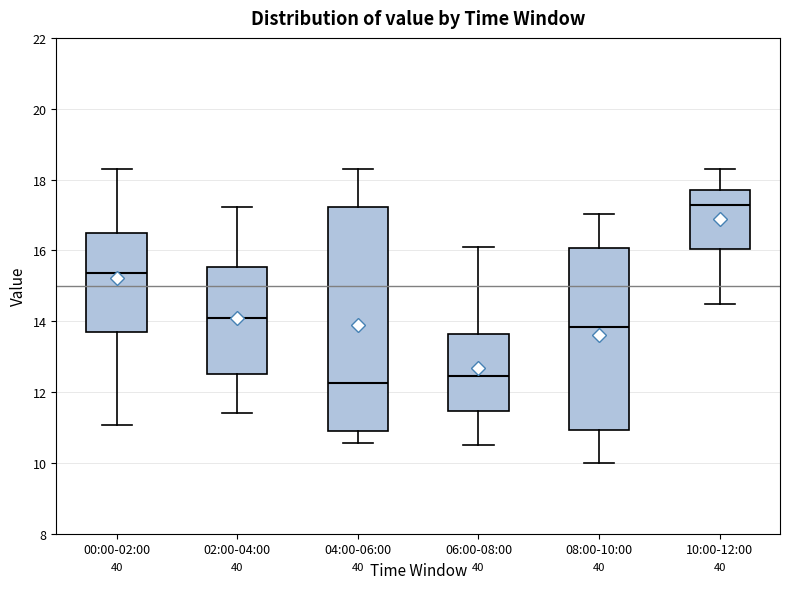

Which box is the tallest, from its lower edge to its upper edge?

04:00-06:00